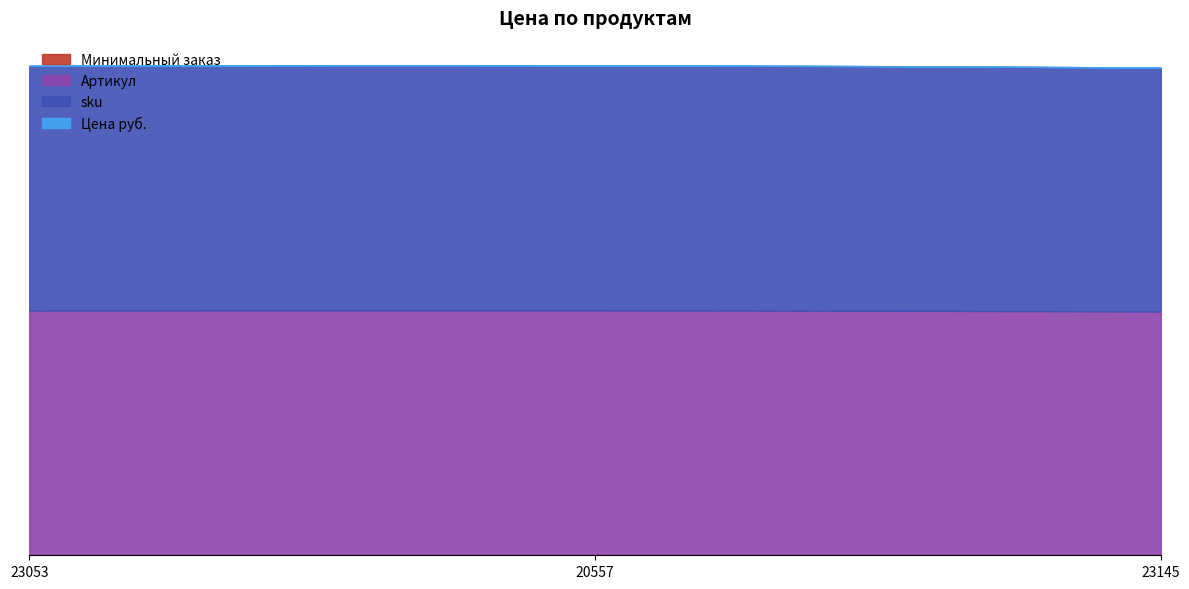

What position from the left is 23053?

1